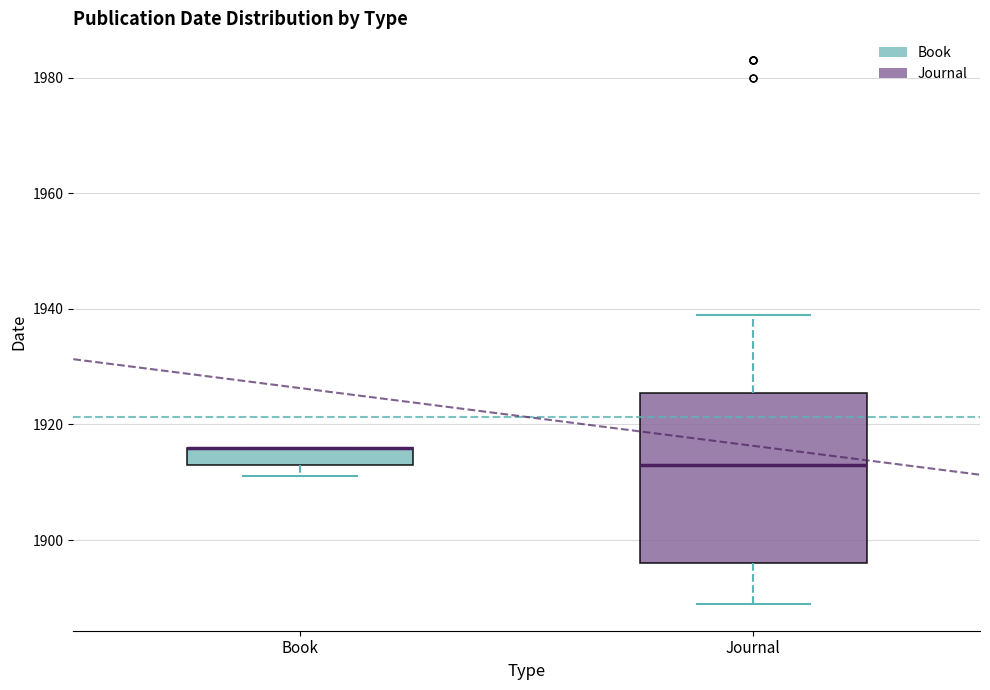

Reading left to right, transcribe this box plot: for each box, give where its median line is, the range the box spans, and where its two whiskers end, as read against the y-axis. The values are not printed on the chart, so give them approximately, as read against the axis.

Book: median 1916 (drawn on the box's upper edge), box 1914 to 1916, whiskers 1912 to 1916
Journal: median 1914, box 1896 to 1926, whiskers 1890 to 1940